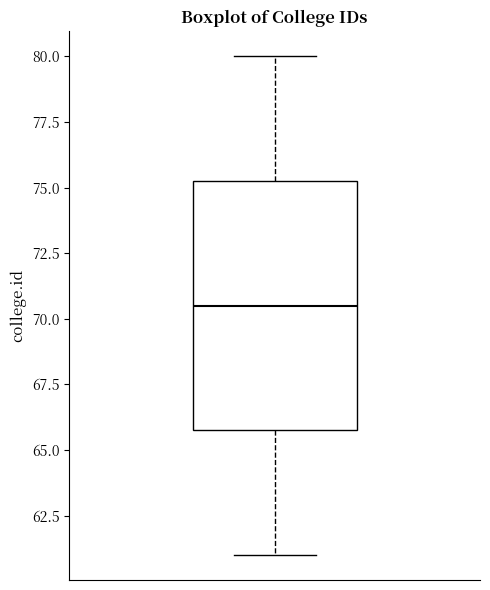

Read this box plot against the y-axis: the position of the median line, the range covered by the box, and the ends of both whiskers. The values are not printed on the chart, so give them approximately, as read against the axis.

median 70.5, box 66.0 to 75.5, whiskers 61.0 to 80.0